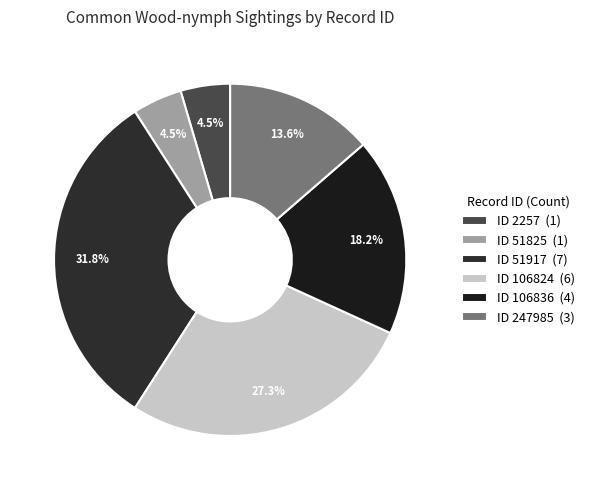

How many segments does this pie chart have?

6